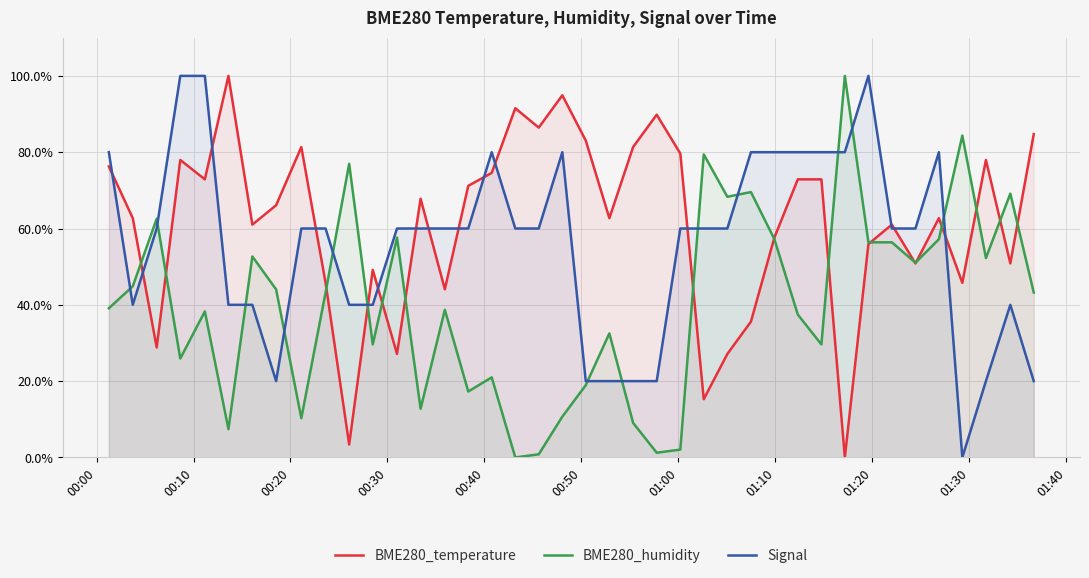

What is the maximum value shown in the chart?

100.0